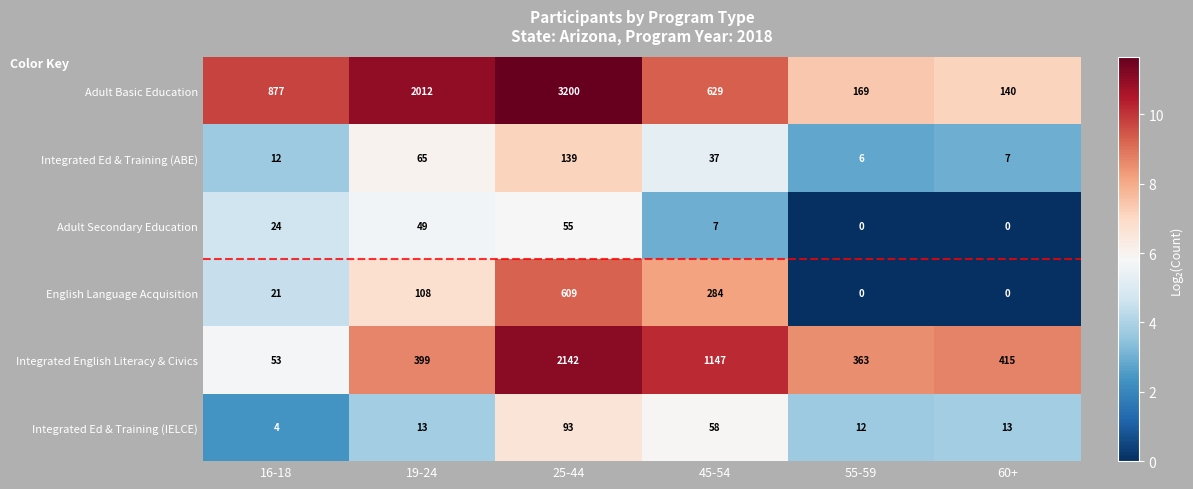

What is the sum of all Integrated Ed & Training (IELCE) values?

193